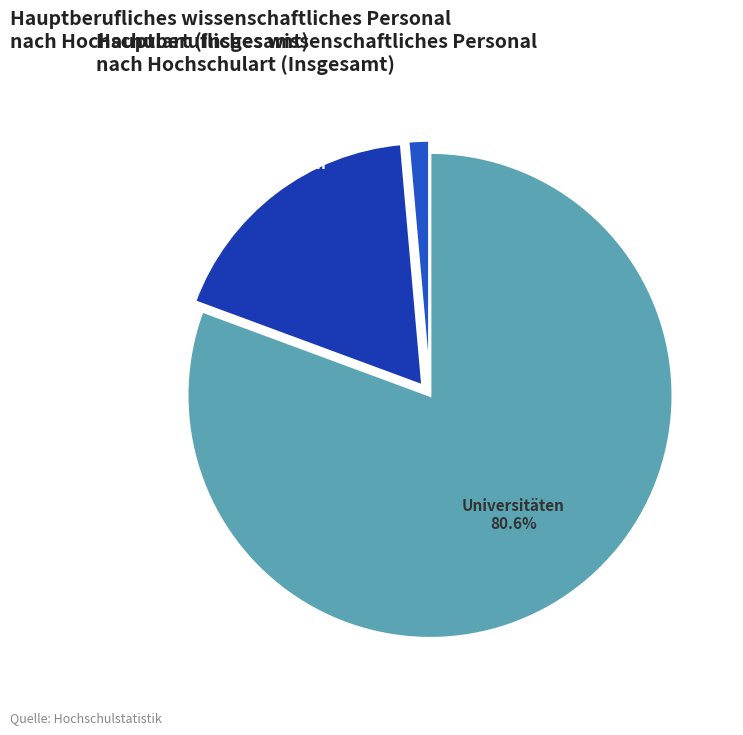

Approximately how many times larger is the value at Universitäten compared to Fachhochschulen?

4.5